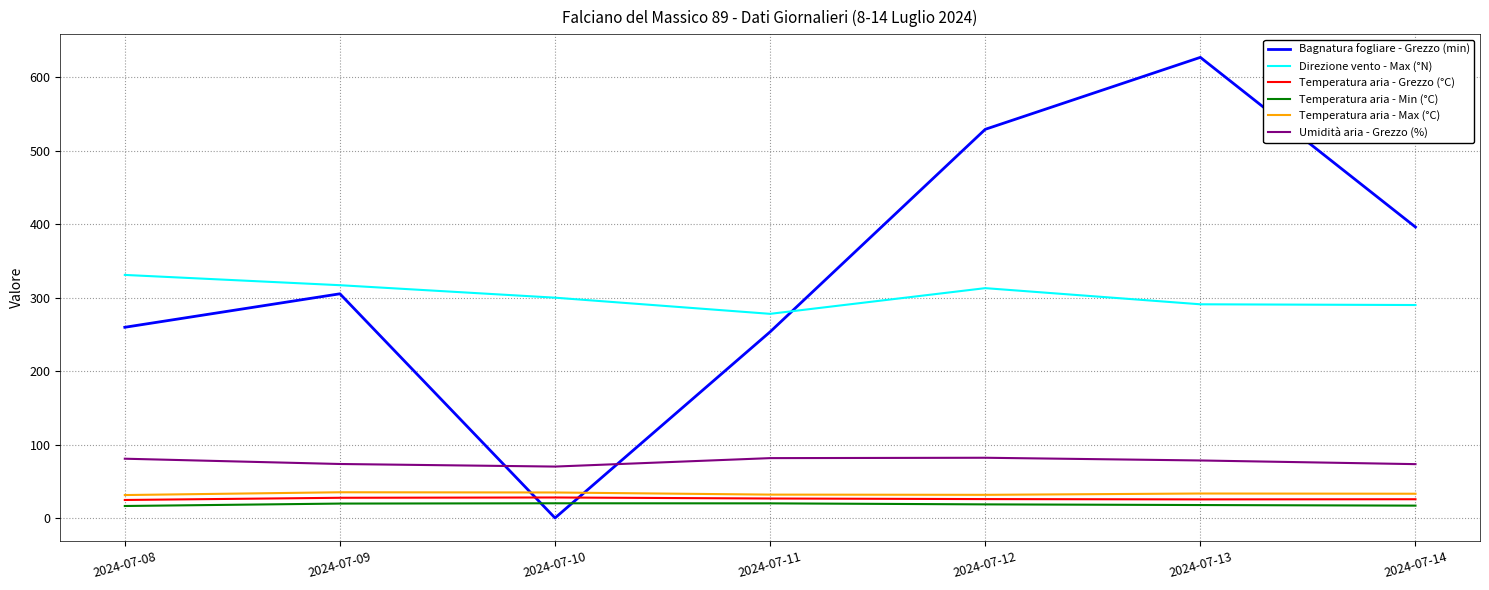

How many intersections are there between Temperatura aria - Grezzo (°C) and Bagnatura fogliare - Grezzo (min)?

2